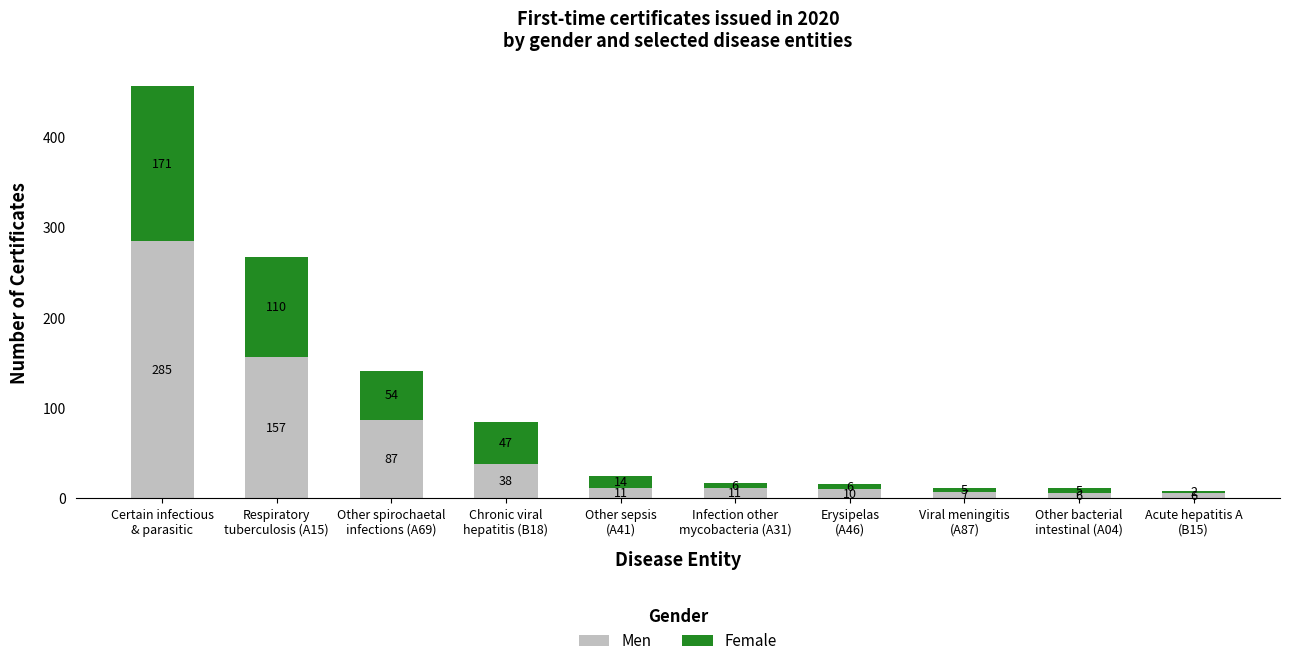

Count the number of categories in the chart.

10